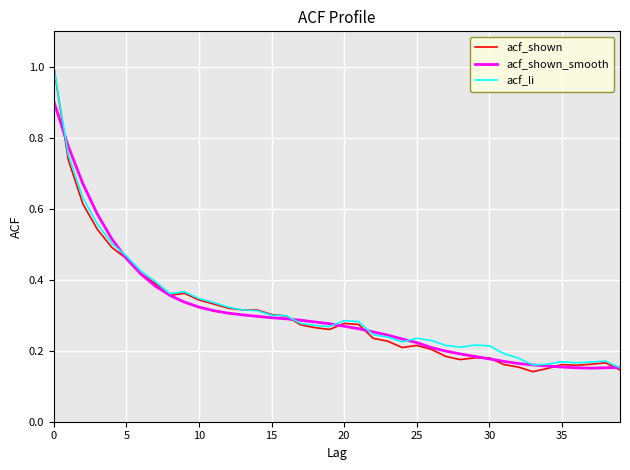

Which series has the largest range (max minus min)?

acf_shown